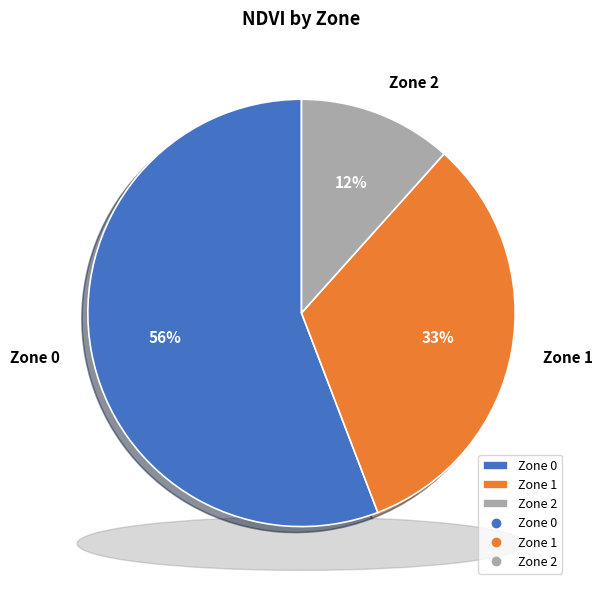

What is the majority slice?

Zone 0